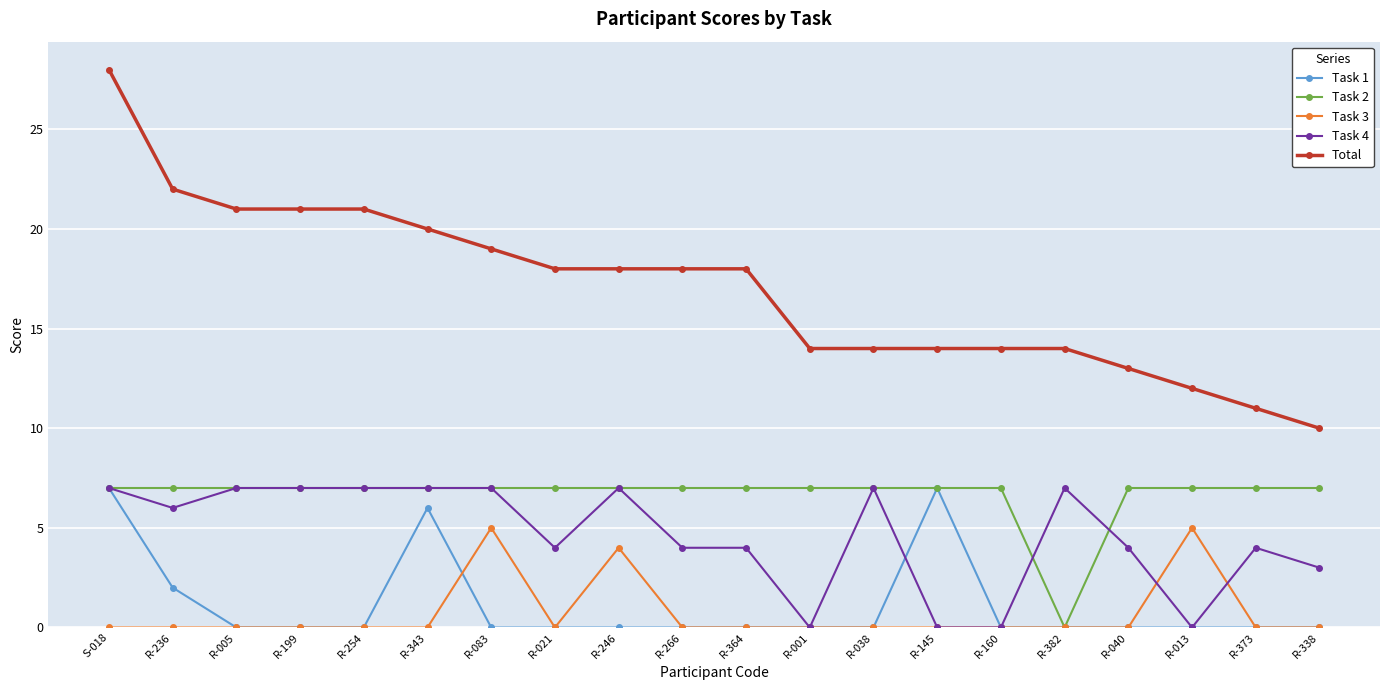

What is the difference between the highest and lowest values at R-013?

12